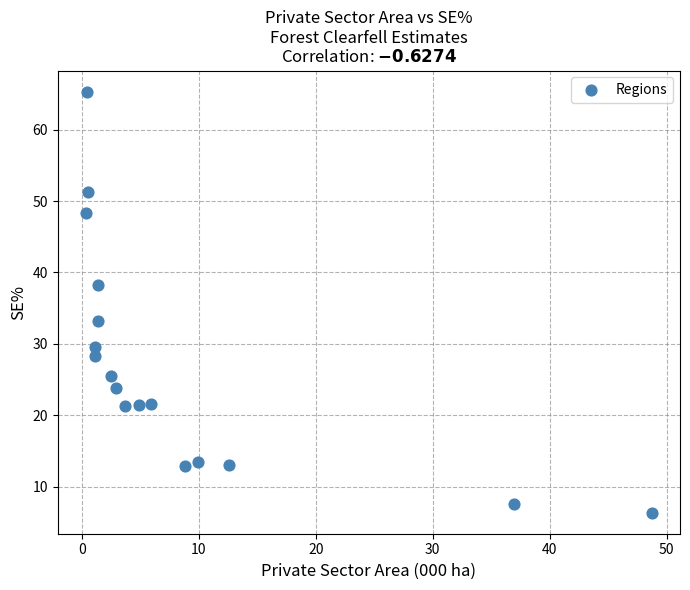

What Y value in the scatter plot is closest to 35?

33.2